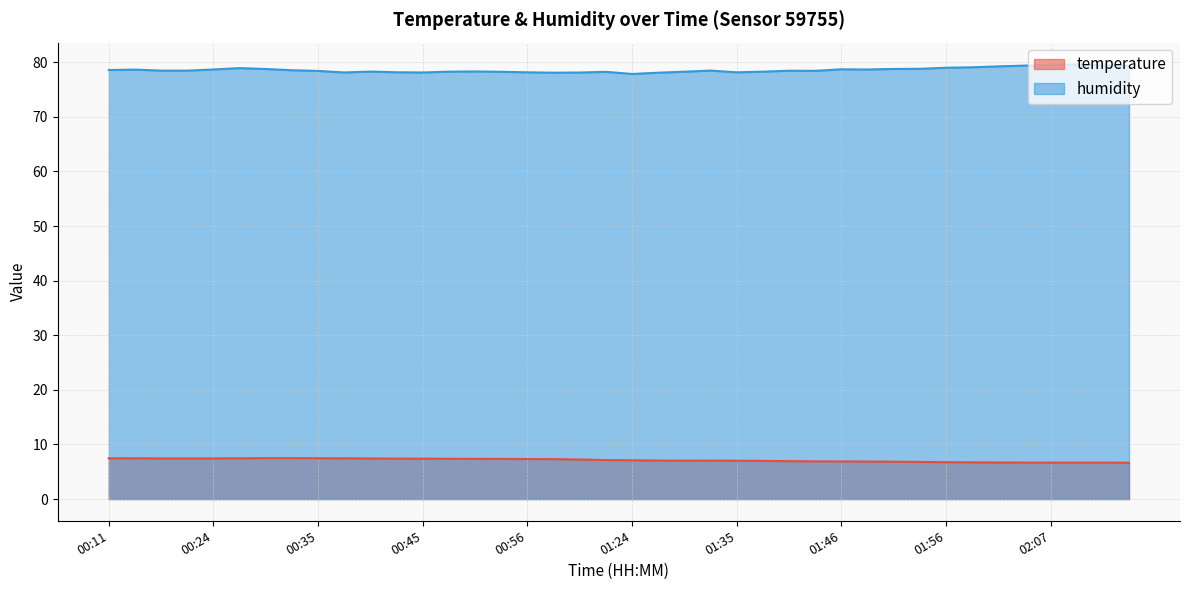

Does the chart have visible grid lines?

Yes